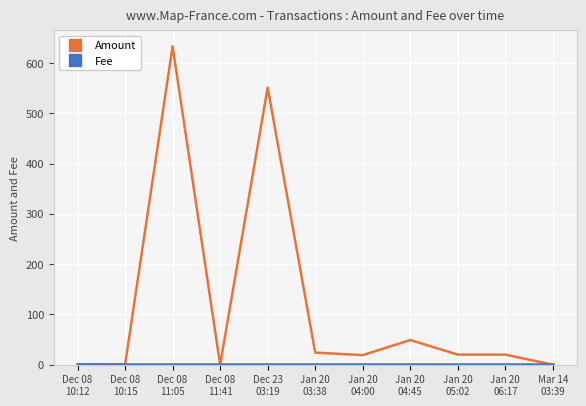

Which series has the widest spread of values?

Amount